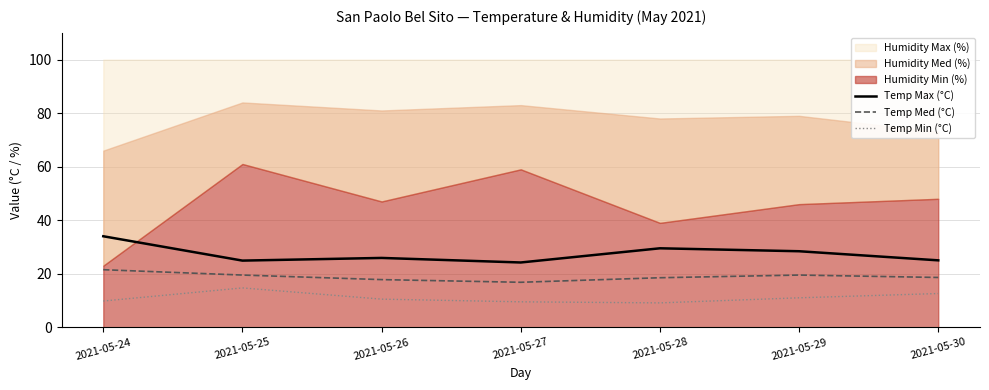

What is the lowest value of the Temp Med (°C) series?

16.8